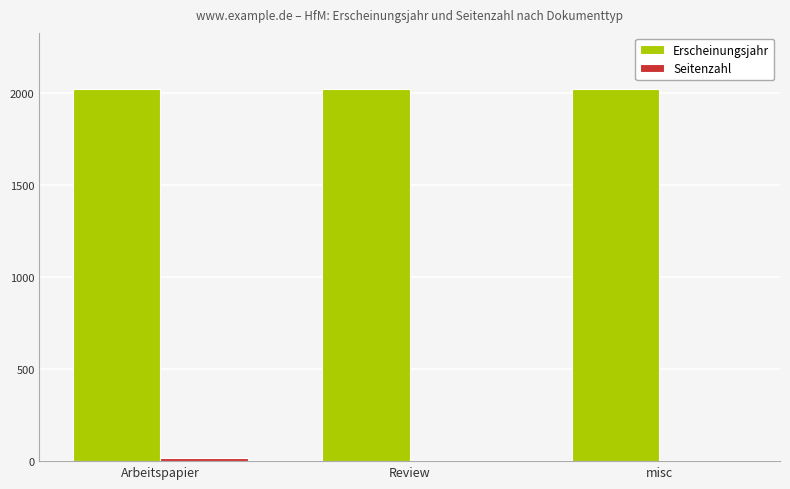

True or false: Erscheinungsjahr has a value of 2023 at Review.

True